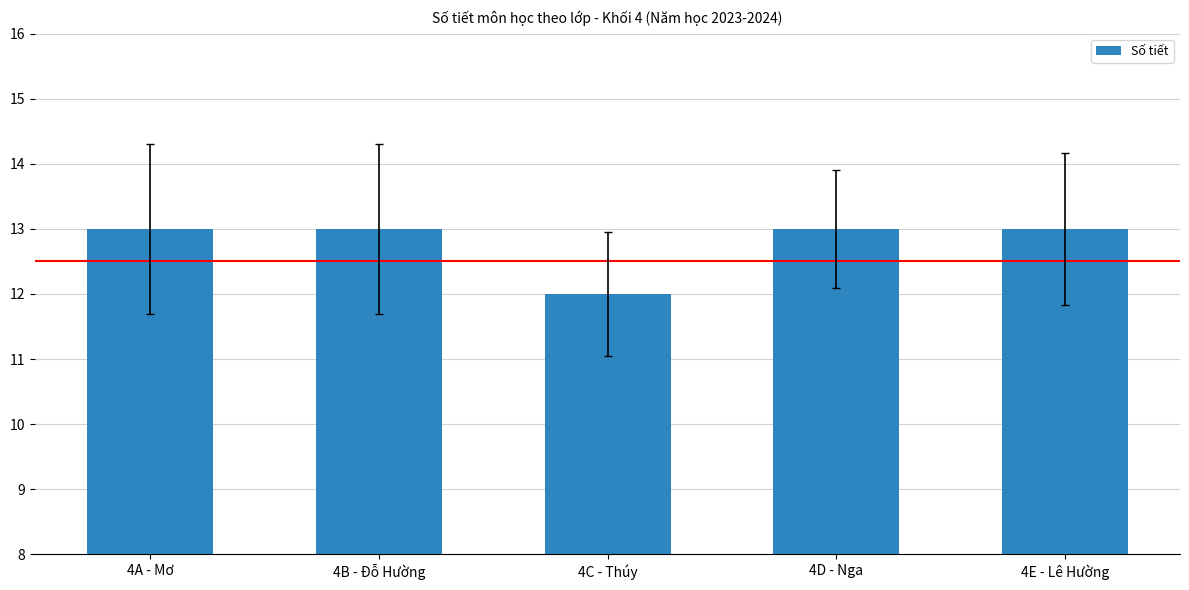

Reading right to left, transcribe all the data shown in this chart.

13	13	12	13	13